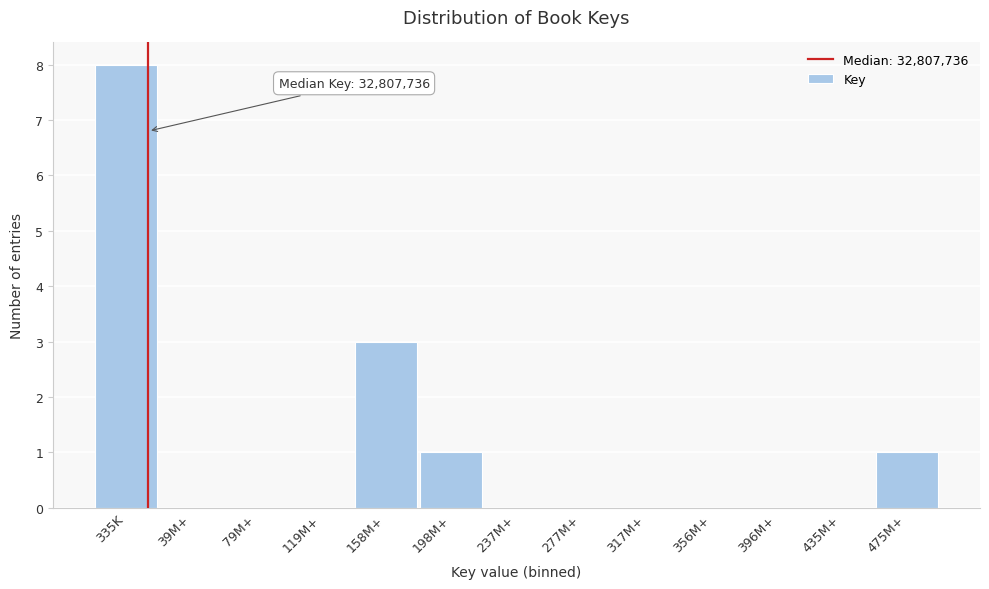

Reading left to right, extract all data points from this chart.

335K=8	39M+=0	79M+=0	119M+=0	158M+=3	198M+=1	237M+=0	277M+=0	317M+=0	356M+=0	396M+=0	435M+=0	475M+=1